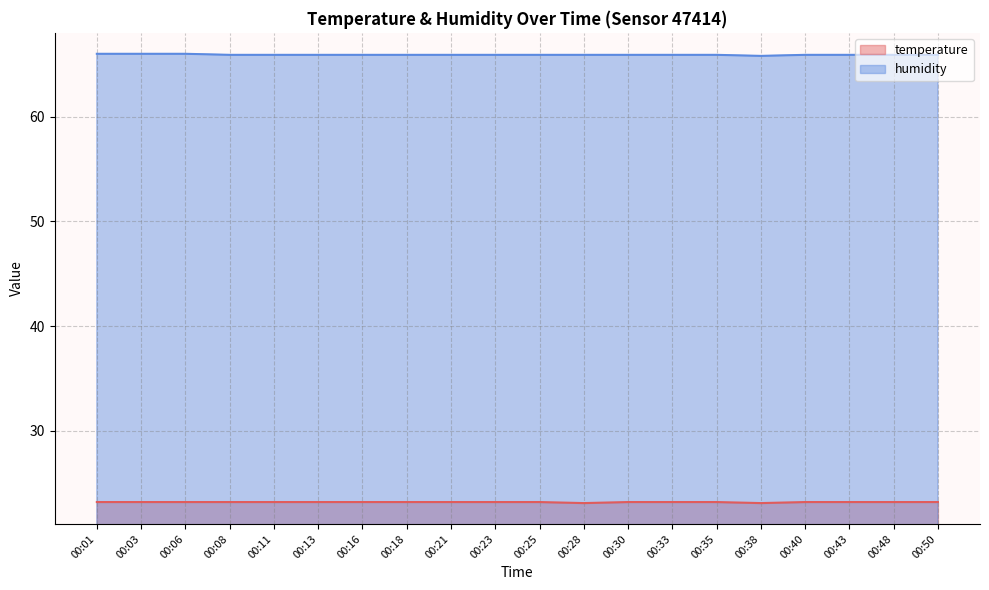

At which category does the chart reach its peak across all series?

00:01